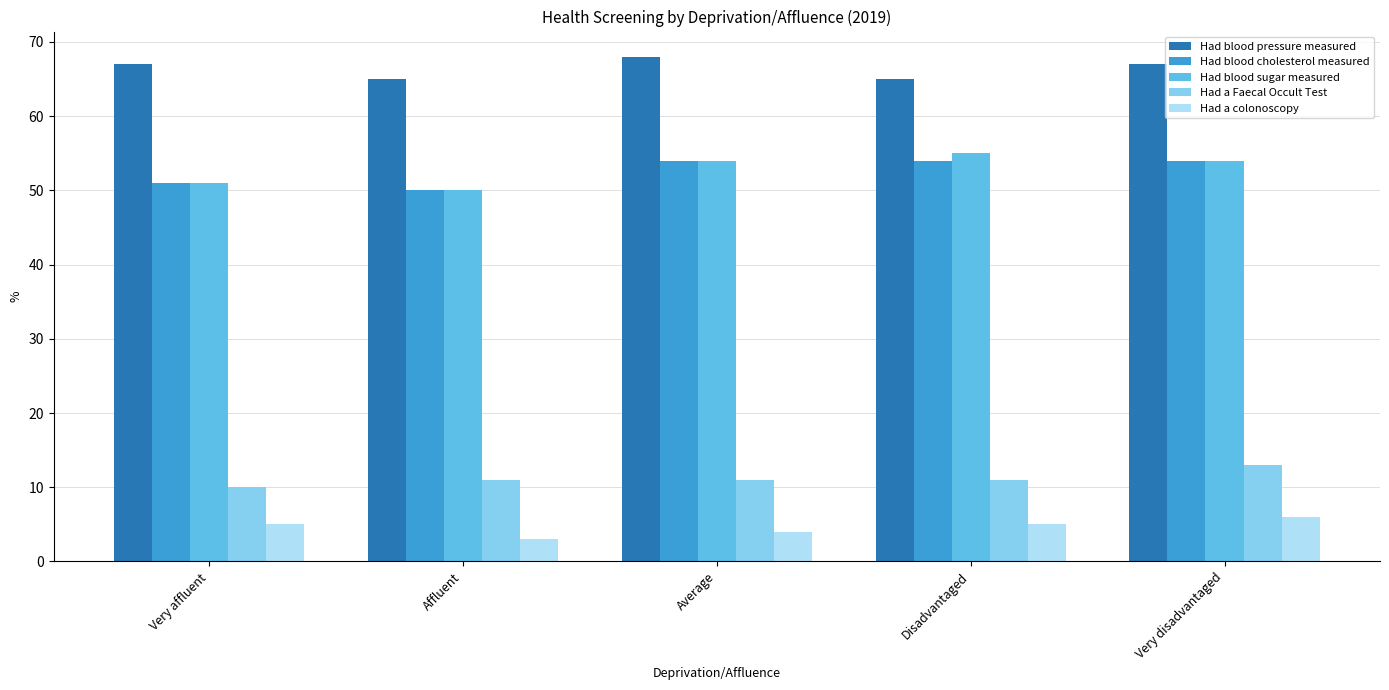

What is the total value across all series at Average?

191